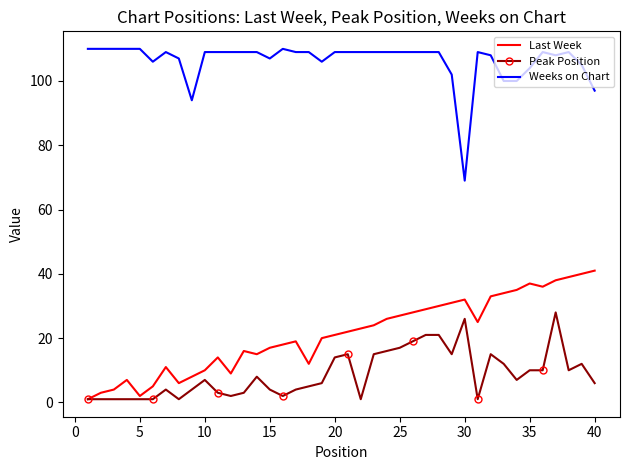

Which series has the largest total across all categories?

Weeks on Chart